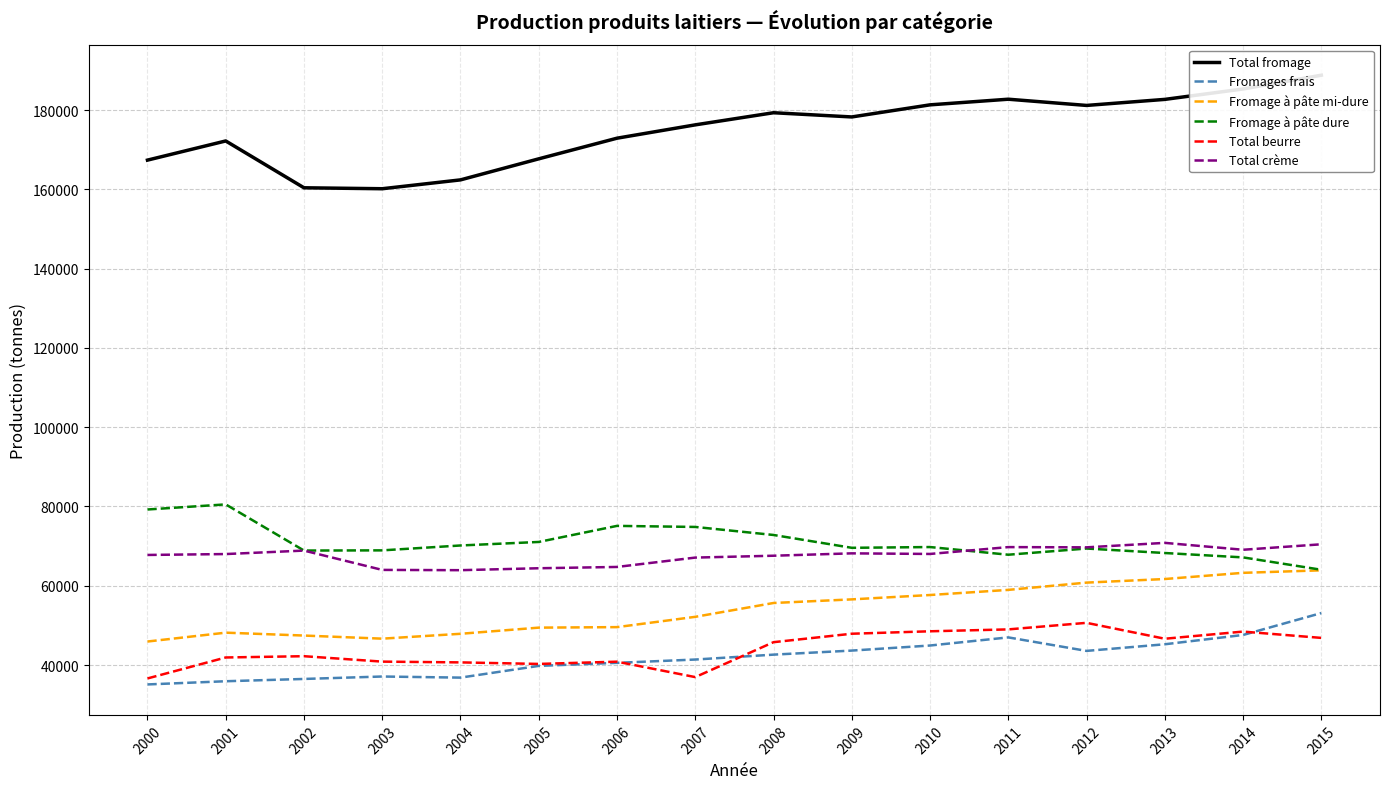

List the labels in order of Total fromage value, smallest first.

2003, 2002, 2004, 2000, 2005, 2001, 2006, 2007, 2009, 2008, 2012, 2010, 2013, 2011, 2014, 2015